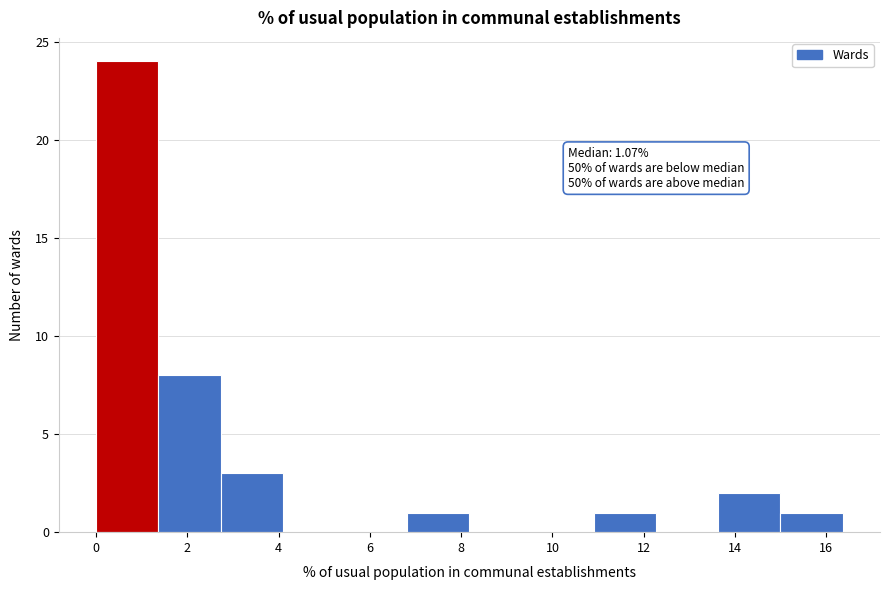

Which range on the x-axis has the tallest bar?

0.0 to 1.4